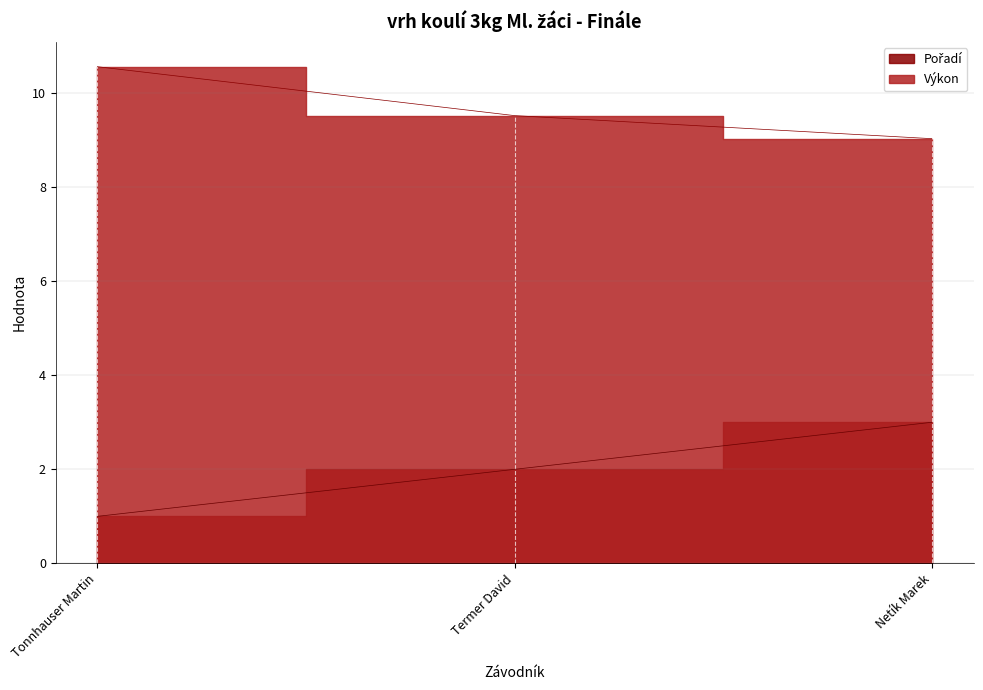

What is the average value of the Pořadí series?

2.0